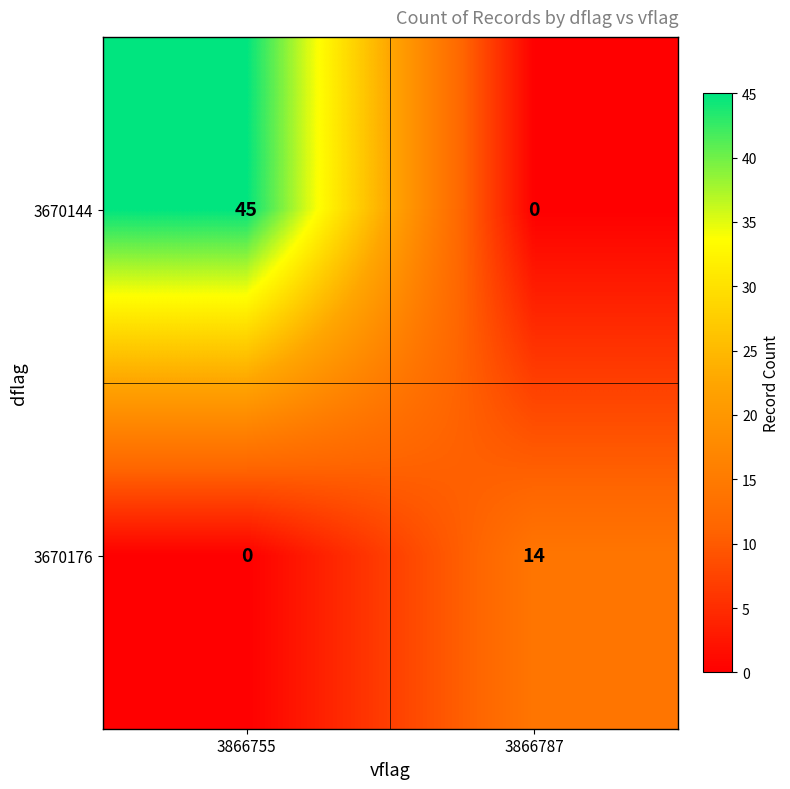

Which series has the widest spread of values?

3670144